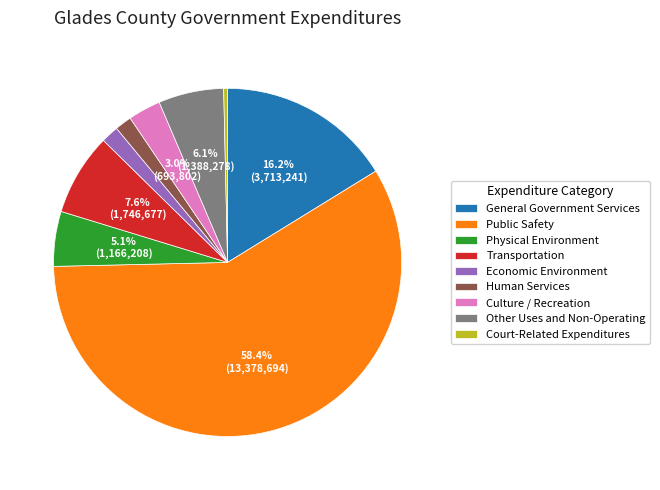

Which category has the biggest portion of the pie?

Public Safety